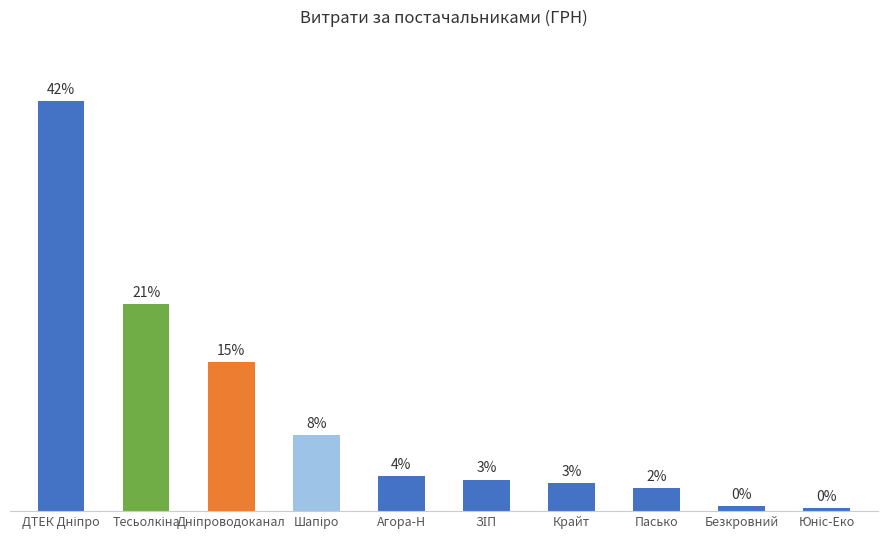

Where does the data first go above 3770?

ДТЕК Дніпро